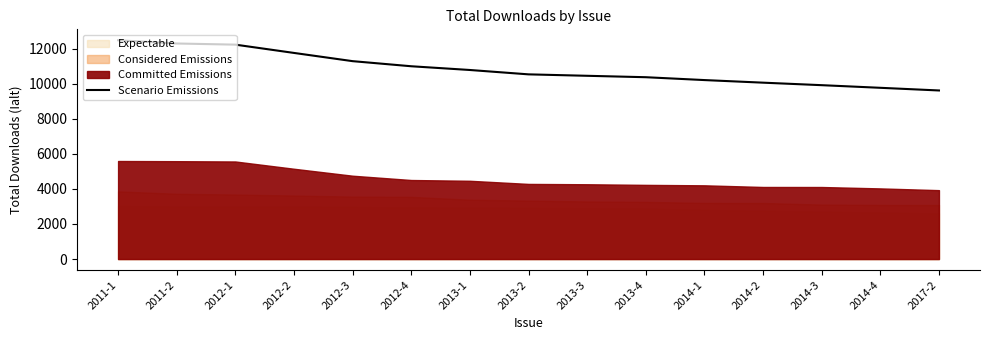

Reading left to right, list all the values displayed in this chart.

2011-1=12478	2011-2=12294	2012-1=12229	2012-2=11756	2012-3=11287	2012-4=10996	2013-1=10783	2013-2=10534	2013-3=10452	2013-4=10371	2014-1=10208	2014-2=10060	2014-3=9917	2014-4=9767	2017-2=9615